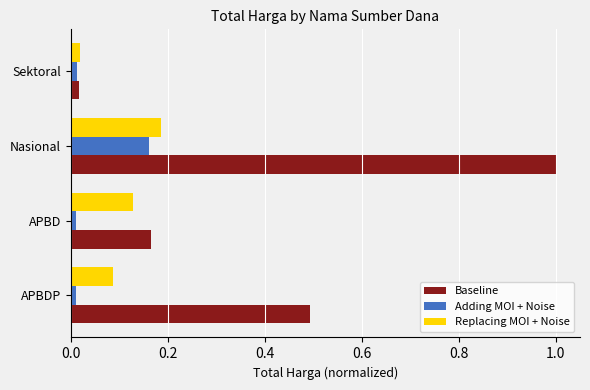

Which series has the largest range (max minus min)?

Baseline